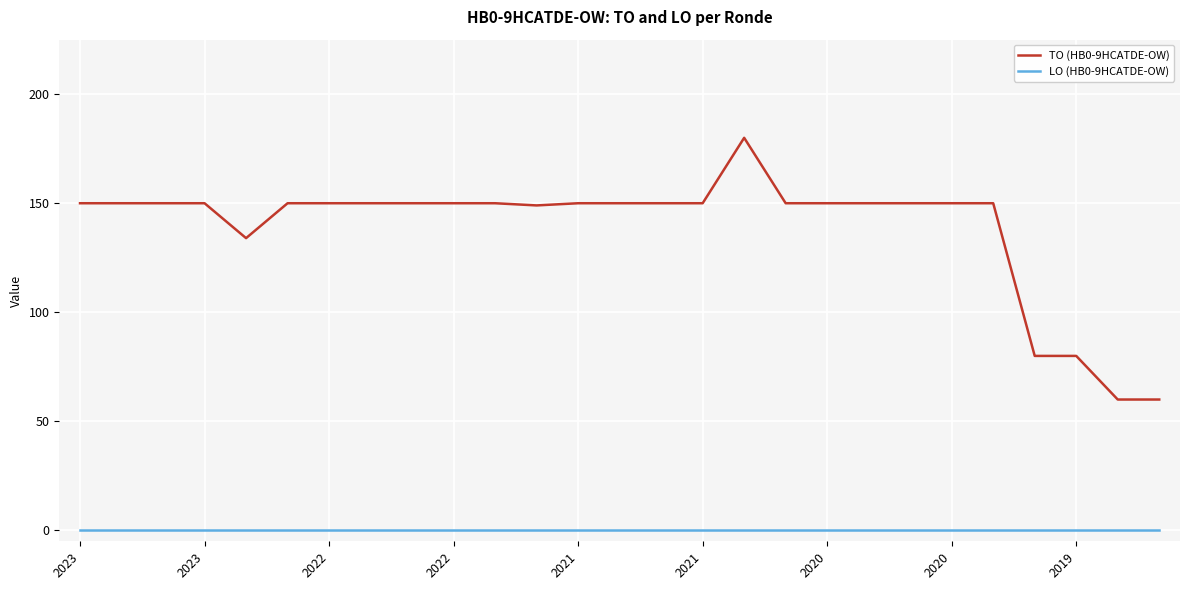

True or false: TO (HB0-9HCATDE-OW) and LO (HB0-9HCATDE-OW) cross at least once.

False